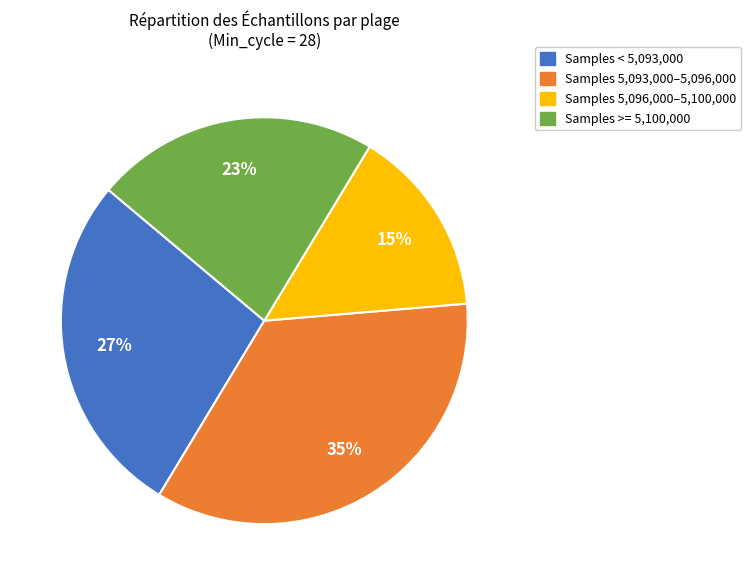

How many slices are in this pie chart?

4